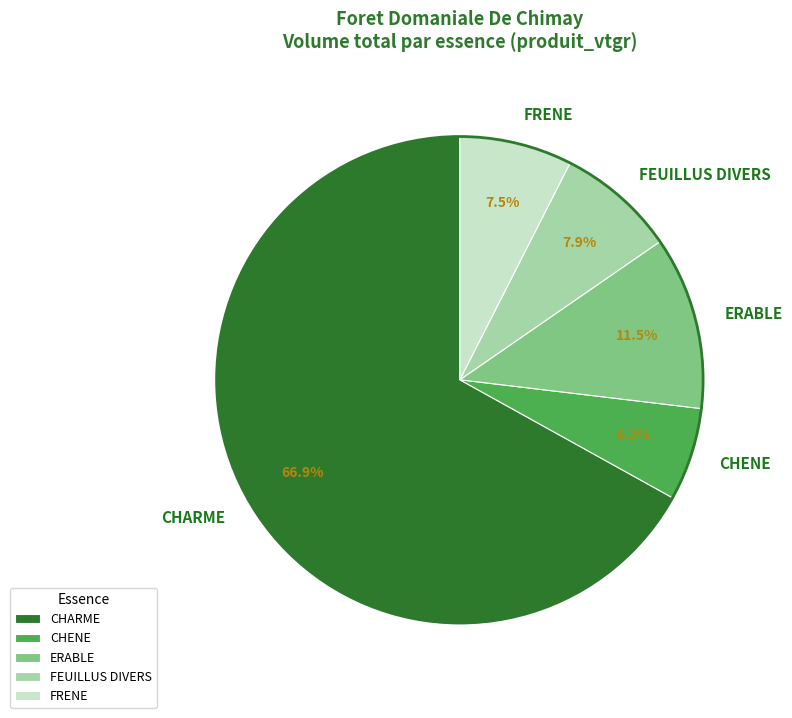

What percentage is the CHARME slice, to the nearest percent?

67%